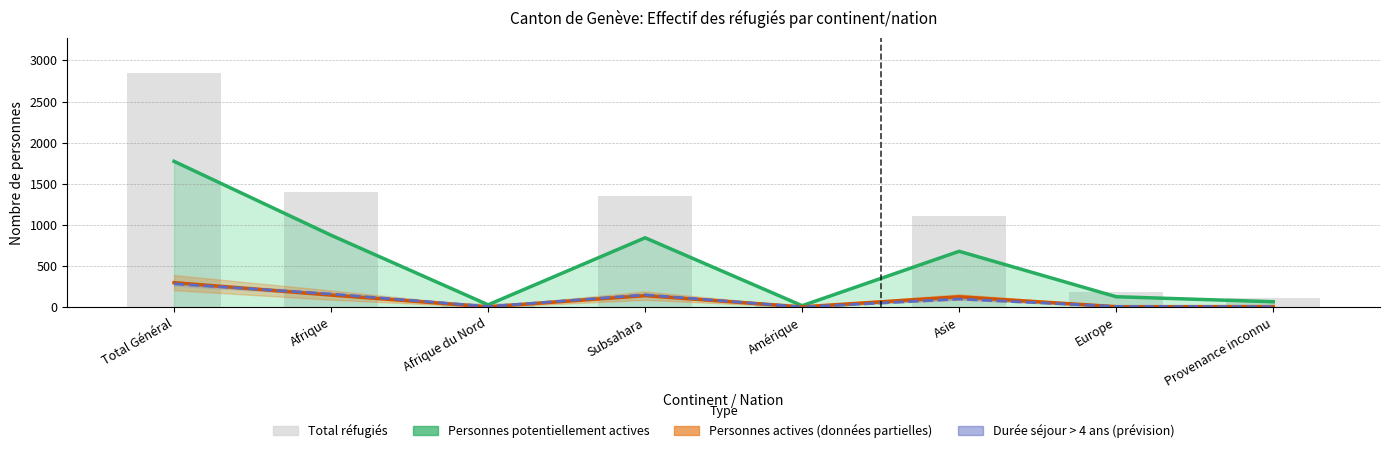

At which category does the chart reach its minimum across all series?

Amérique